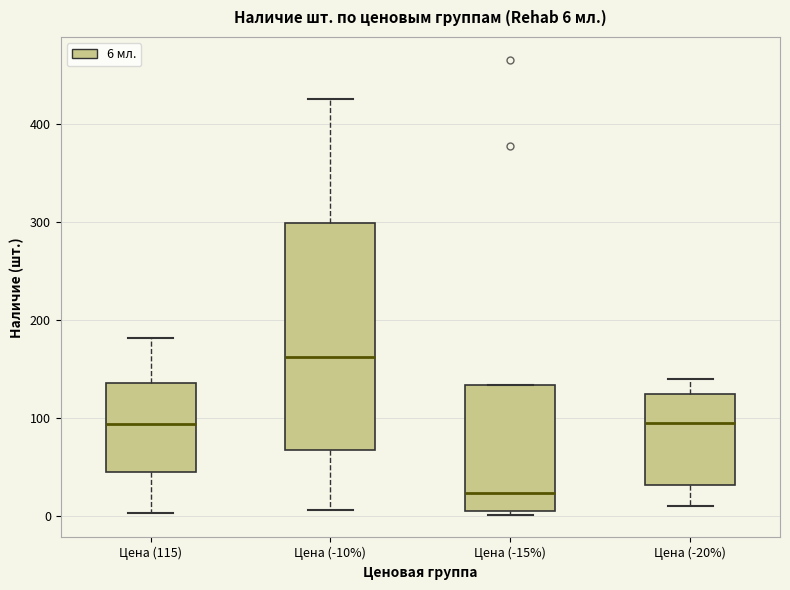

Which box's median line is the lowest?

Цена (-15%)